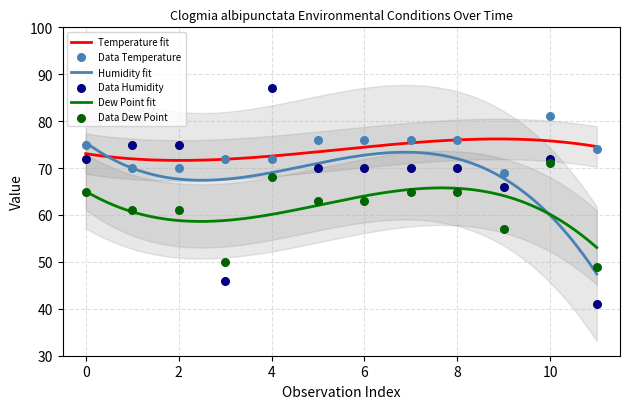

Which series reaches the minimum Y coordinate?

Humidity